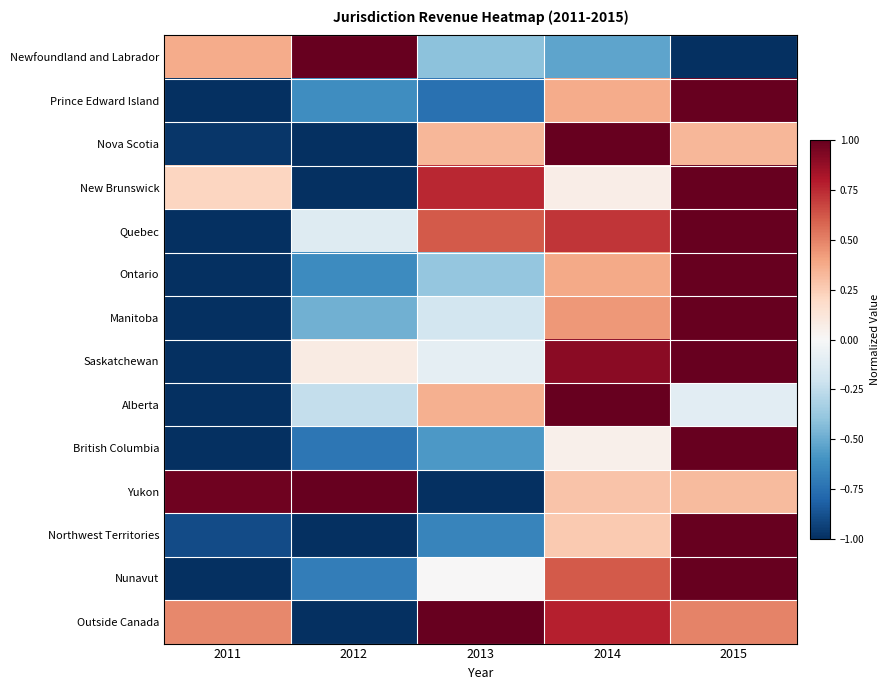

At how many categories does at least one series exceed 0?

5